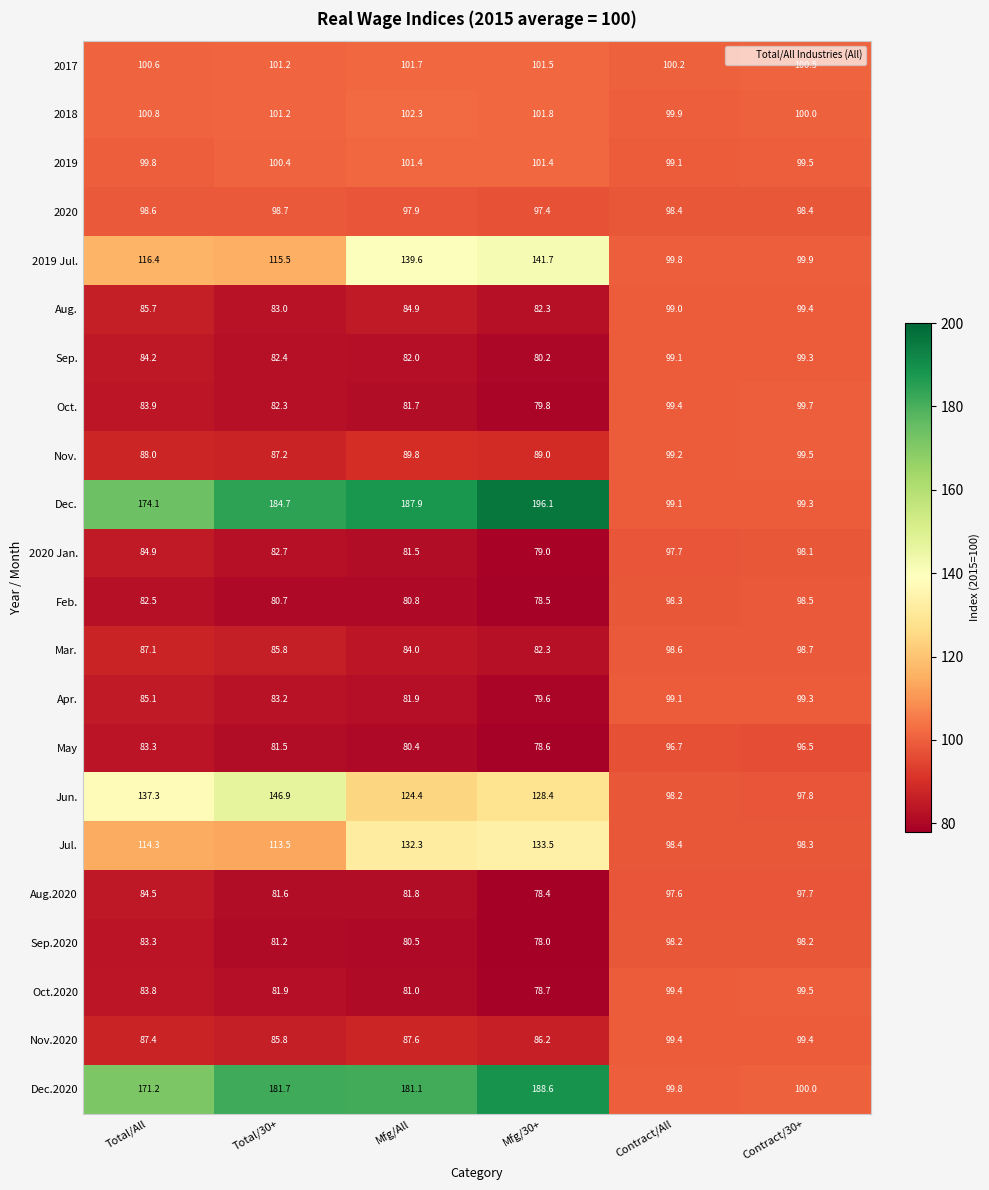

Count the number of categories in the chart.

6